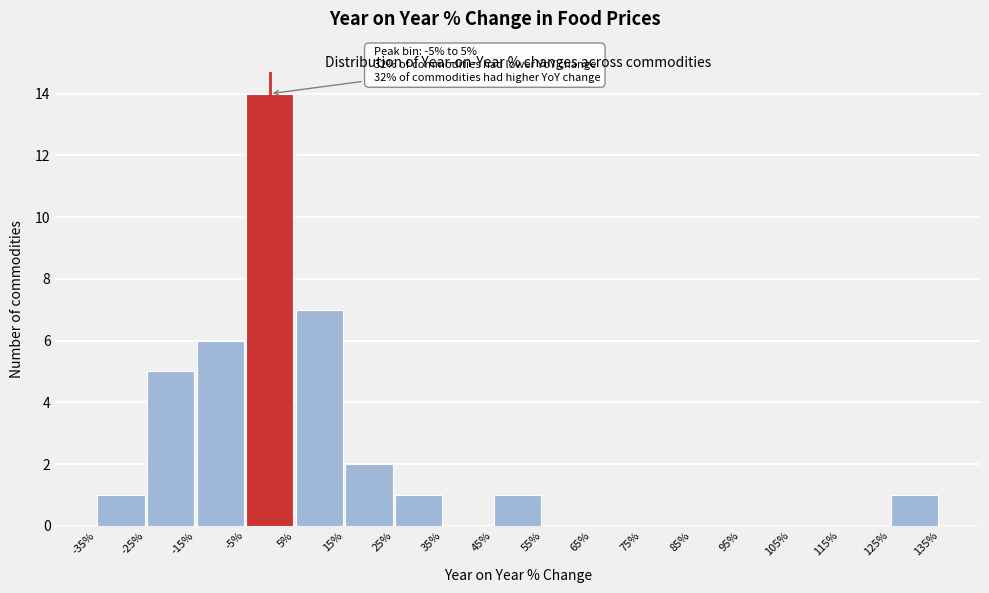

Which range on the x-axis has the tallest bar?

-5% to 5%